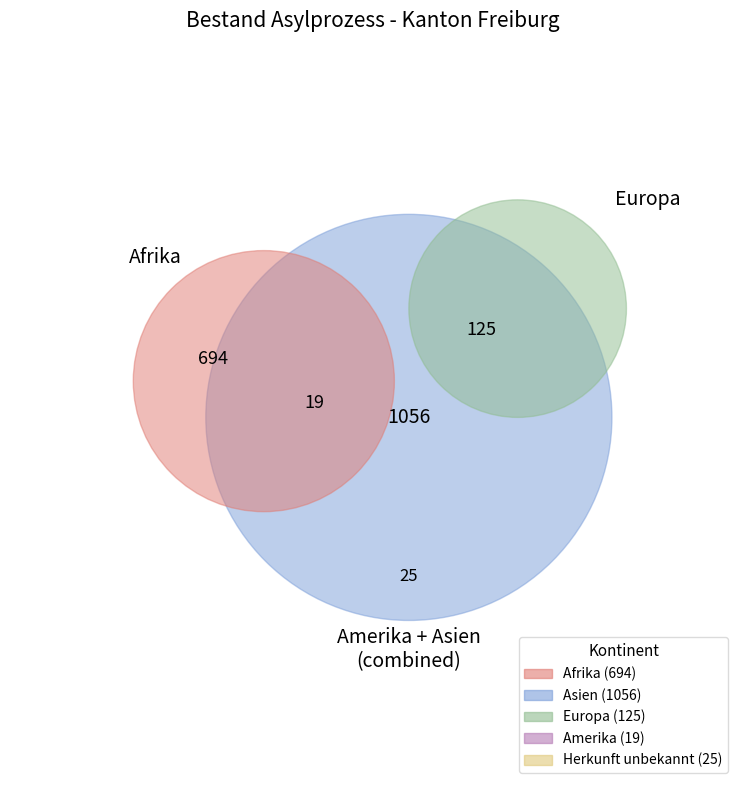

Is the sum of Herkunft unbekannt and Asien greater than half?

Yes